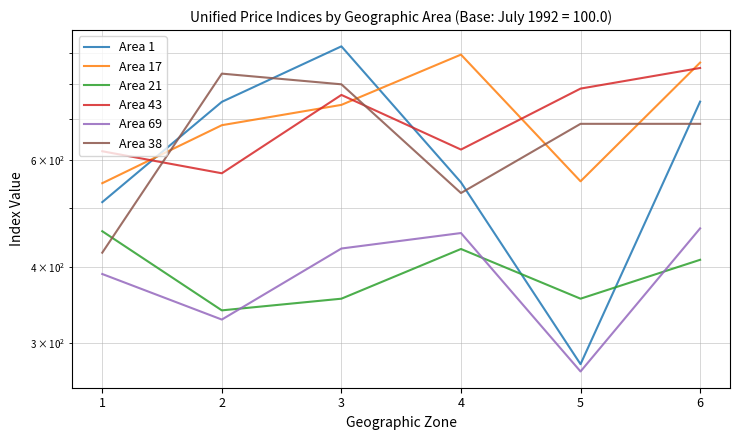

What is the value of the Area 1 point at the 4th from the left?

550.8